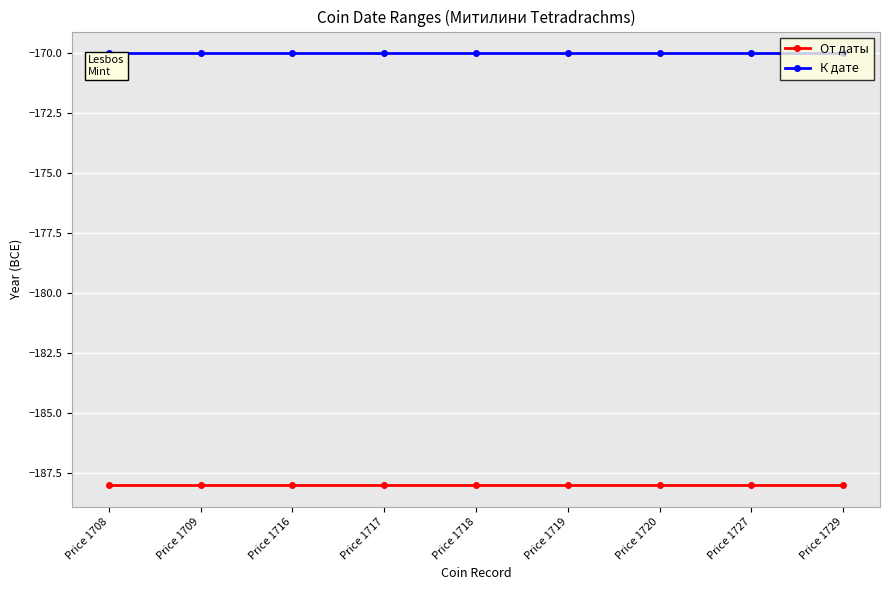

Rank the series by their maximum value, from lowest to highest.

От даты, К дате